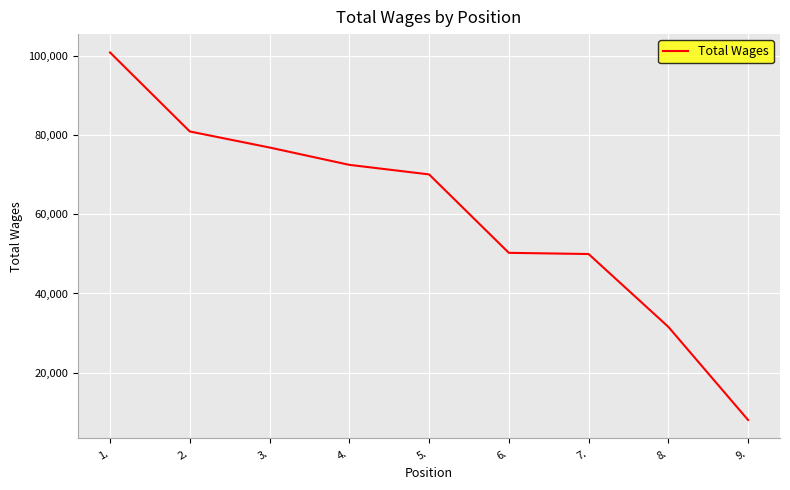

True or false: there are more than 1 points higher than both neighbors.

False